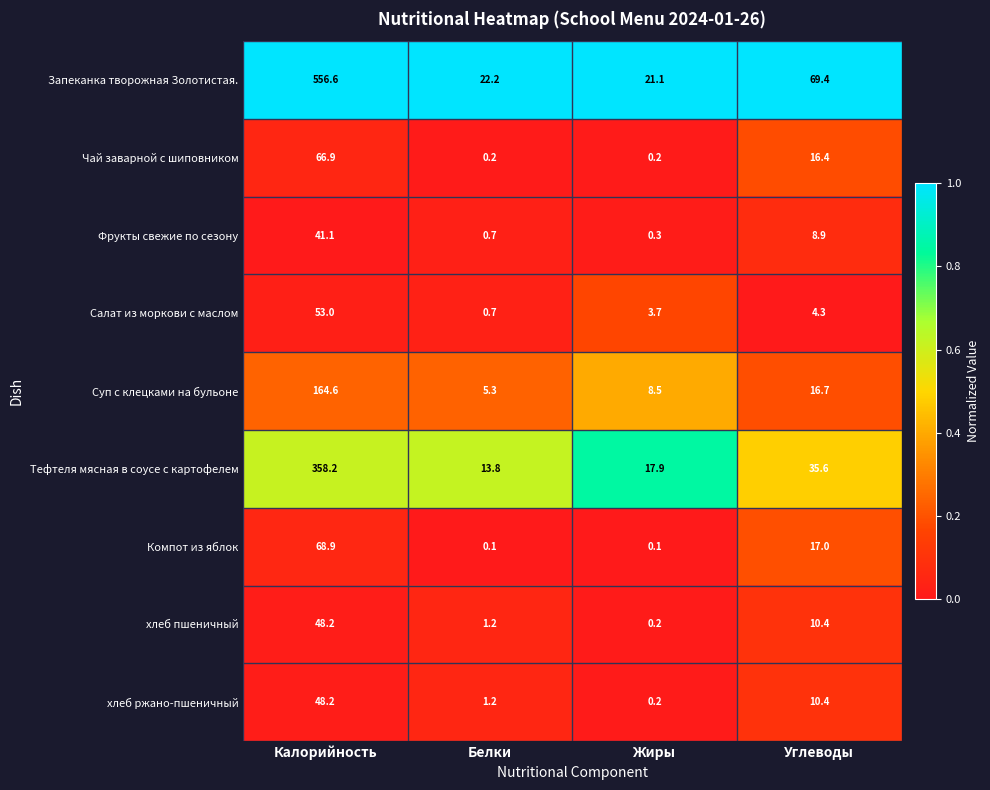

List the labels in order of хлеб ржано-пшеничный value, largest first.

Калорийность, Углеводы, Белки, Жиры